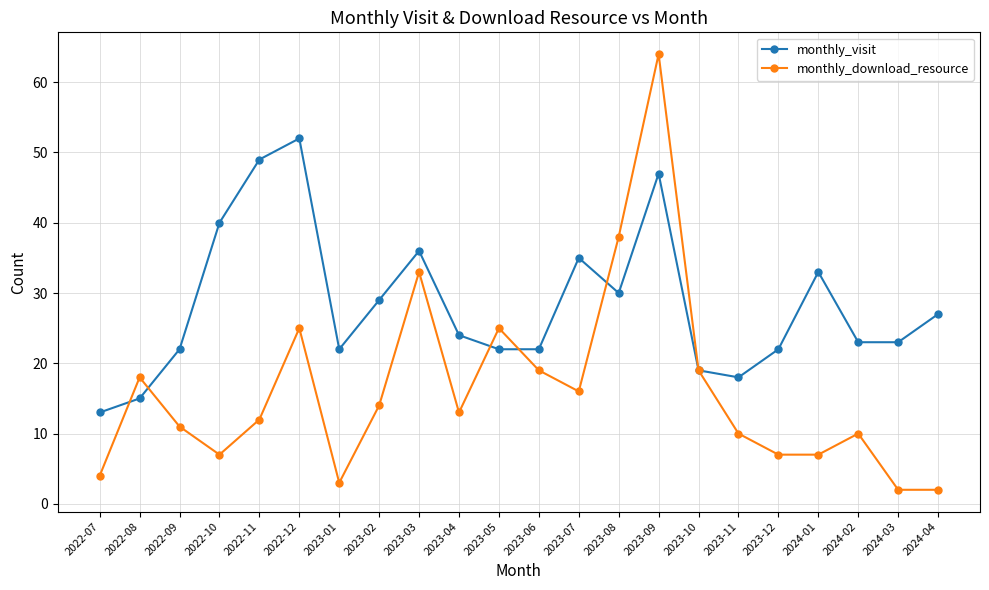

What position from the right is 2023-09?

8